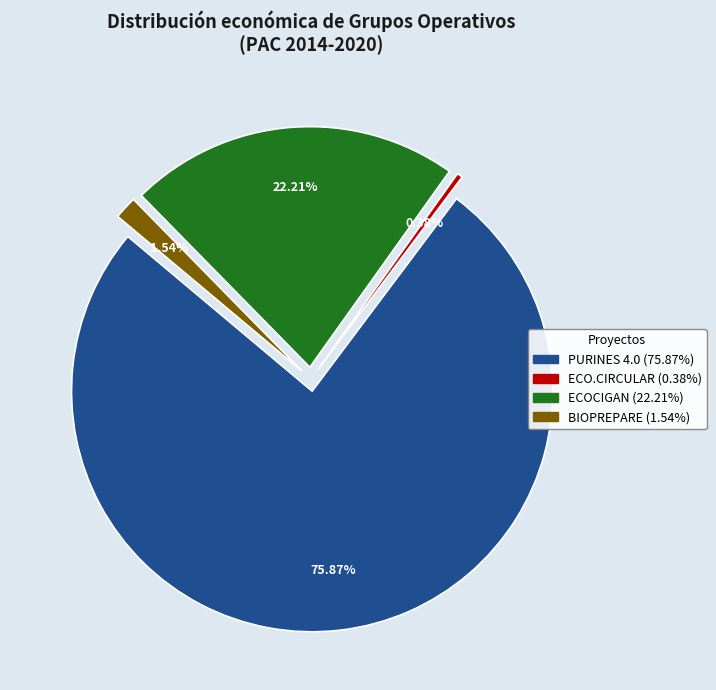

Combined, do BIOPREPARE and ECOCIGAN account for over 50%?

No